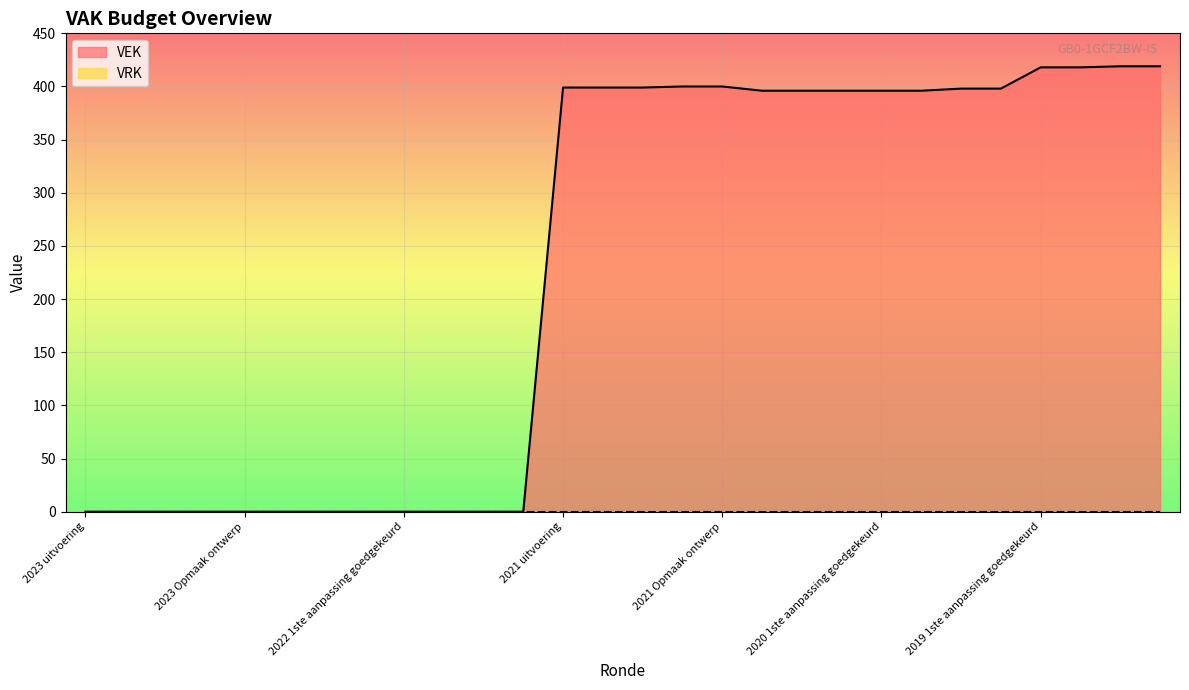

Reading right to left, what are all the values shown in this chart?

419	419	418	418	398	398	396	396	396	396	396	400	400	399	399	399	0	0	0	0	0	0	0	0	0	0	0	0